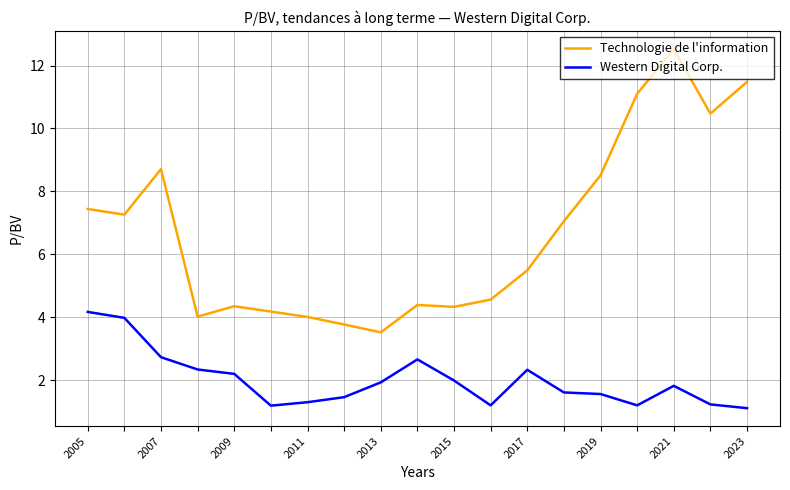

List the series in order of their peak value, highest first.

Technologie de l'information, Western Digital Corp.